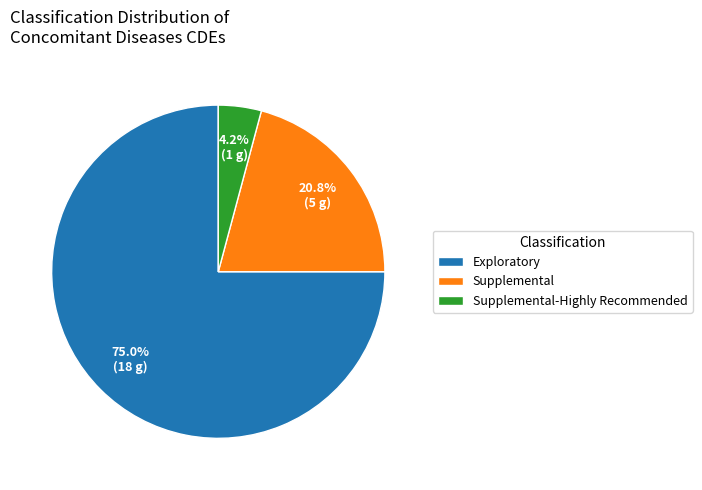

Do Supplemental-Highly Recommended and Supplemental together represent more than half of the pie?

No